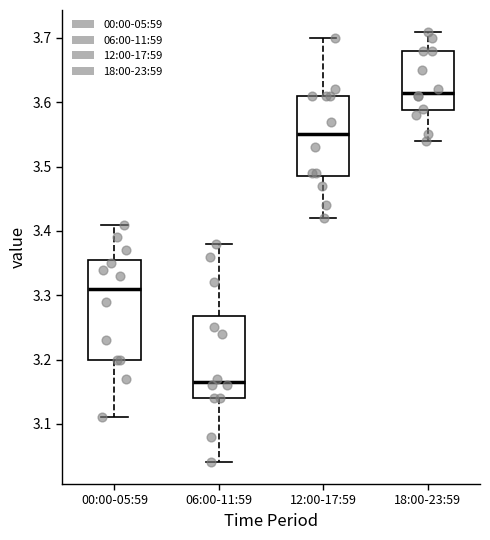

Where is the upper edge of the box for 00:00-05:59 on the y-axis? The values are not printed on the chart, so give them approximately, as read against the axis.

3.36